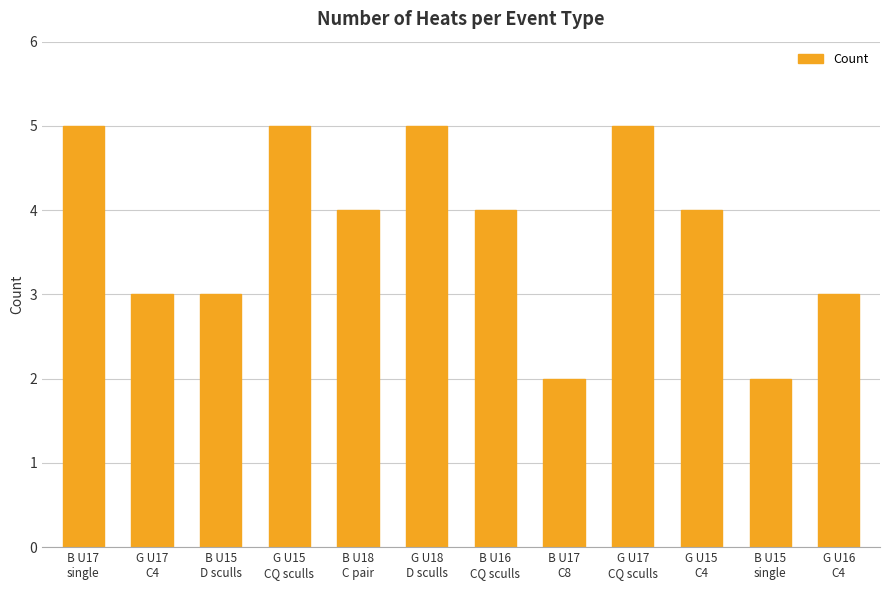

True or false: the data shows 7 at G U15
C4.

False